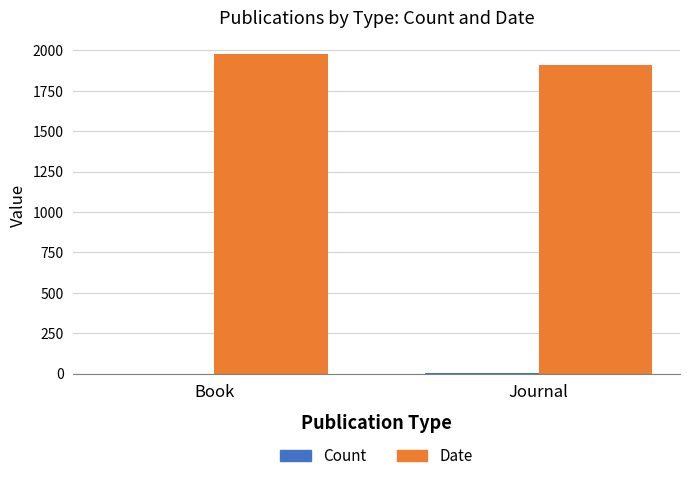

Are the bars grouped side by side (vs. stacked)?

Yes